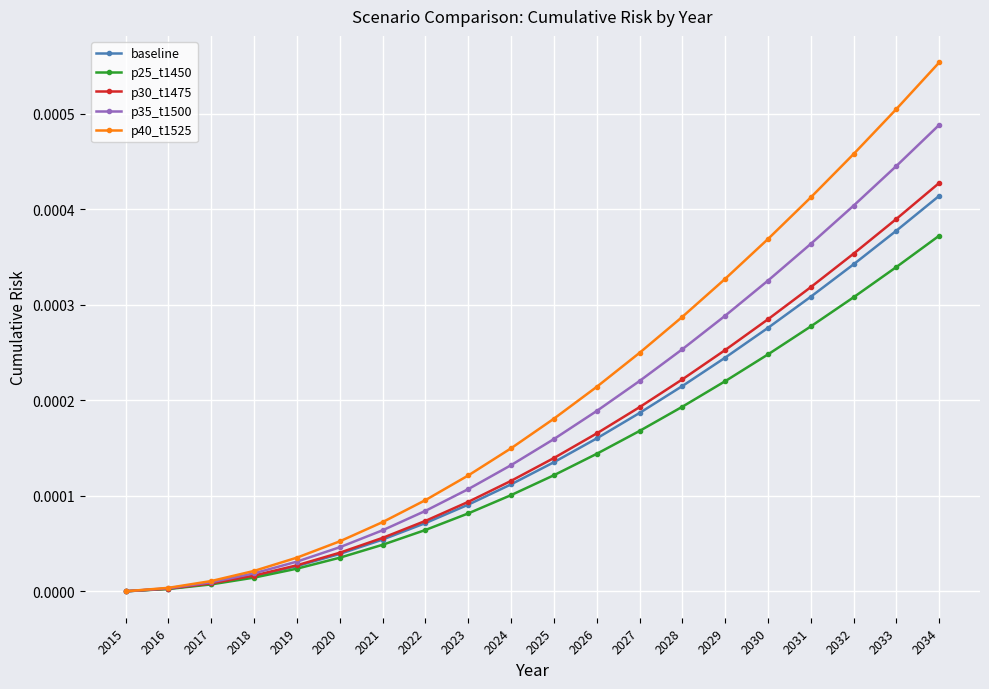

How many lines are shown in the chart?

5